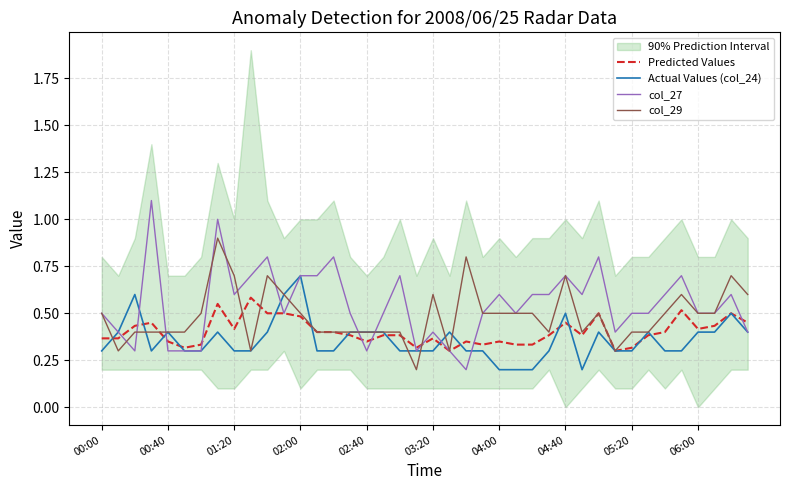

How many distinct data groups are displayed?

4